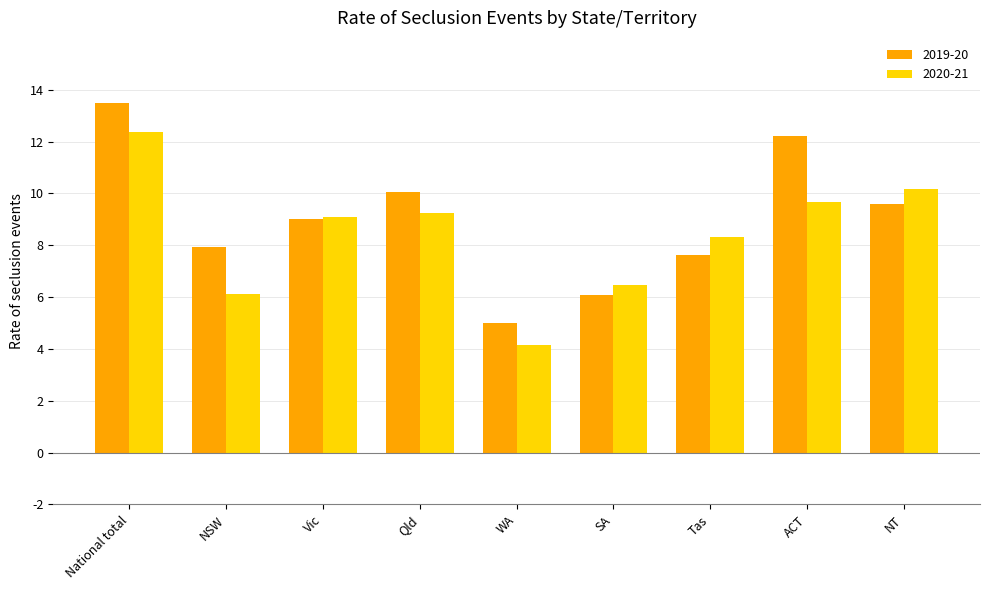

Which series has the largest total across all categories?

2019-20